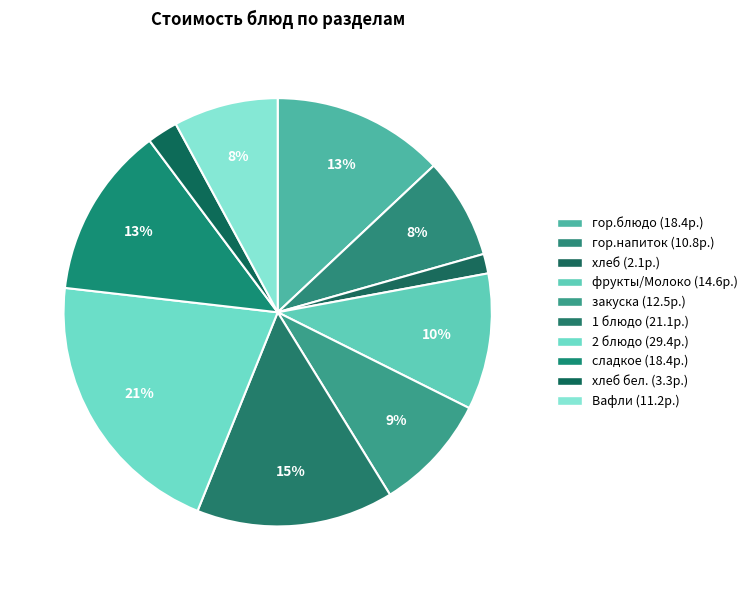

How many segments does this pie chart have?

10